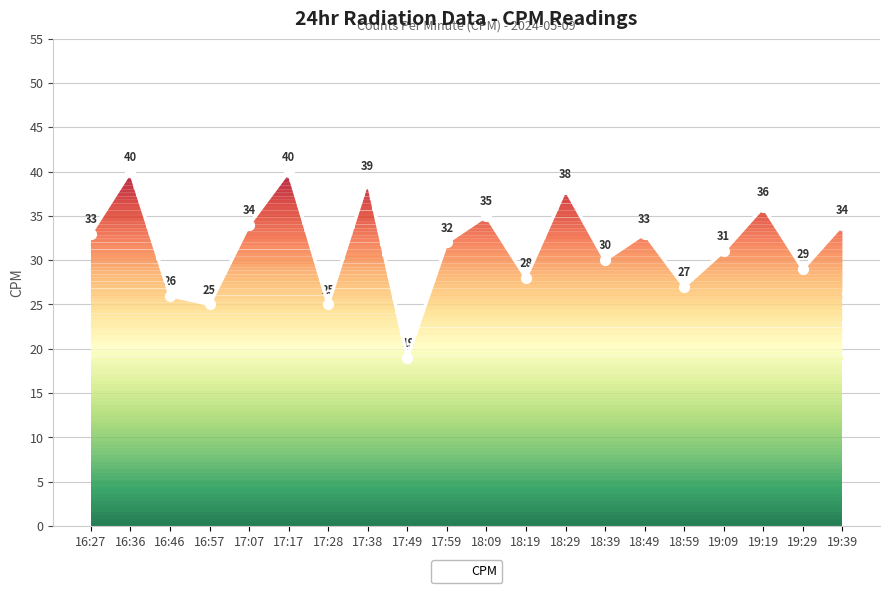

Which has a higher value, 18:09 or 19:29?

18:09